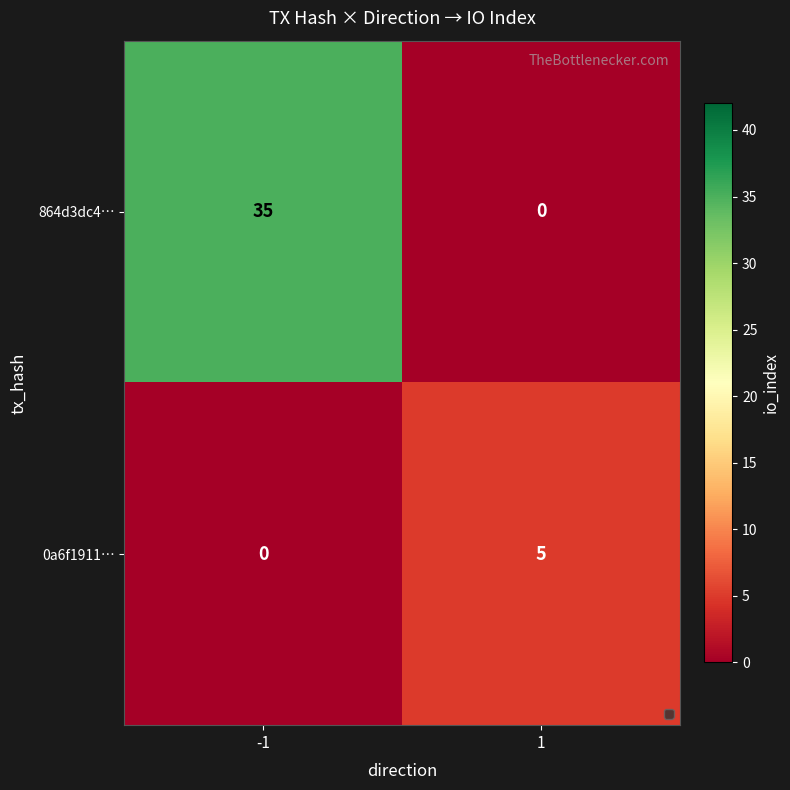

True or false: 0a6f1911… has a value of 0 at -1.

True